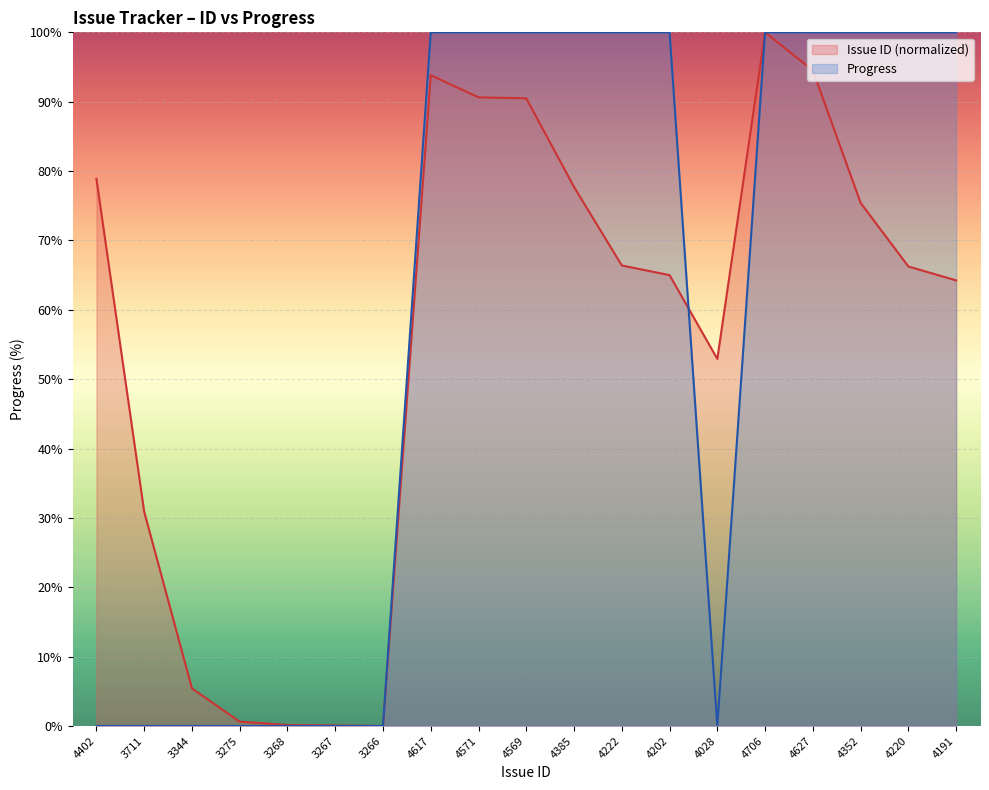

How many values in the Issue ID series exceed 66?

10